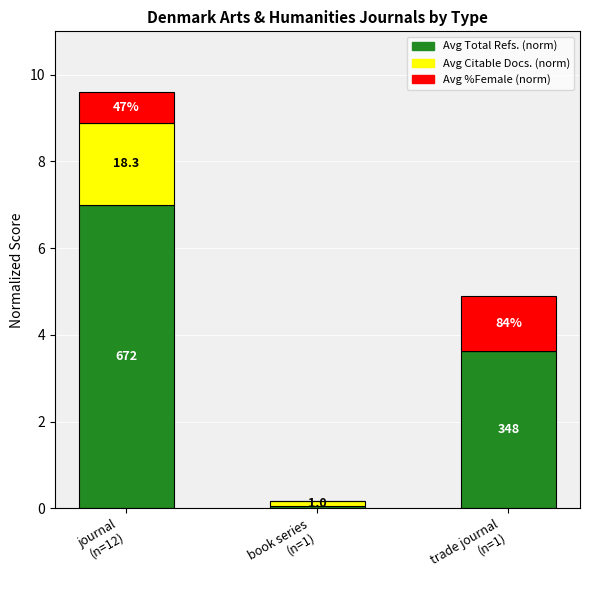

What are all the series names shown in the legend?

Avg Total Refs. (norm), Avg Citable Docs. (norm), Avg %Female (norm)